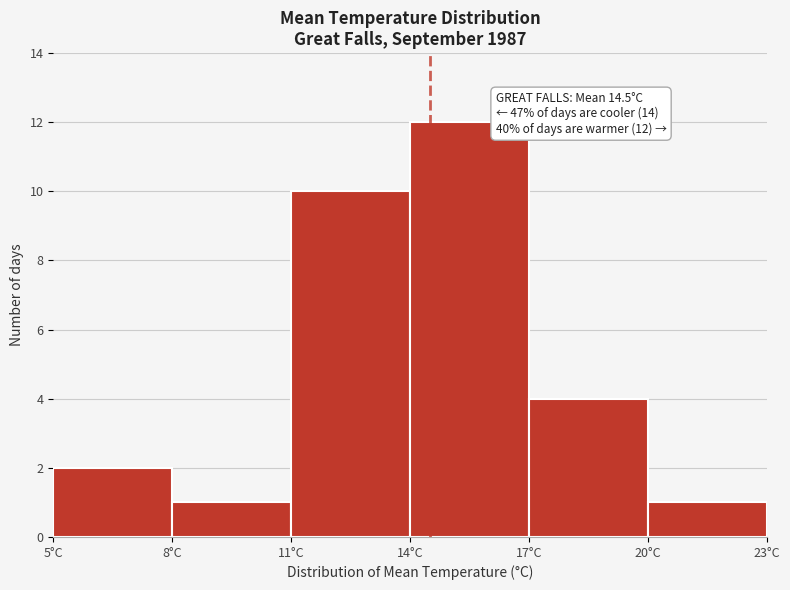

Which range on the x-axis has the tallest bar?

14 to 17